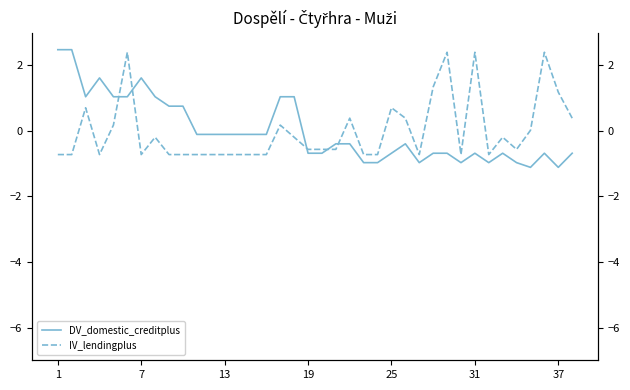

What is the lowest value of the DV_domestic_creditplus series?

-1.1